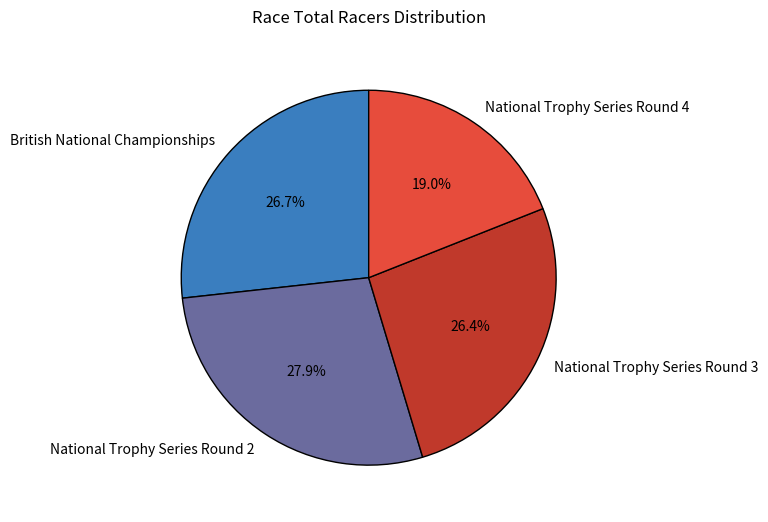

What is the smallest slice in the pie chart?

National Trophy Series Round 4